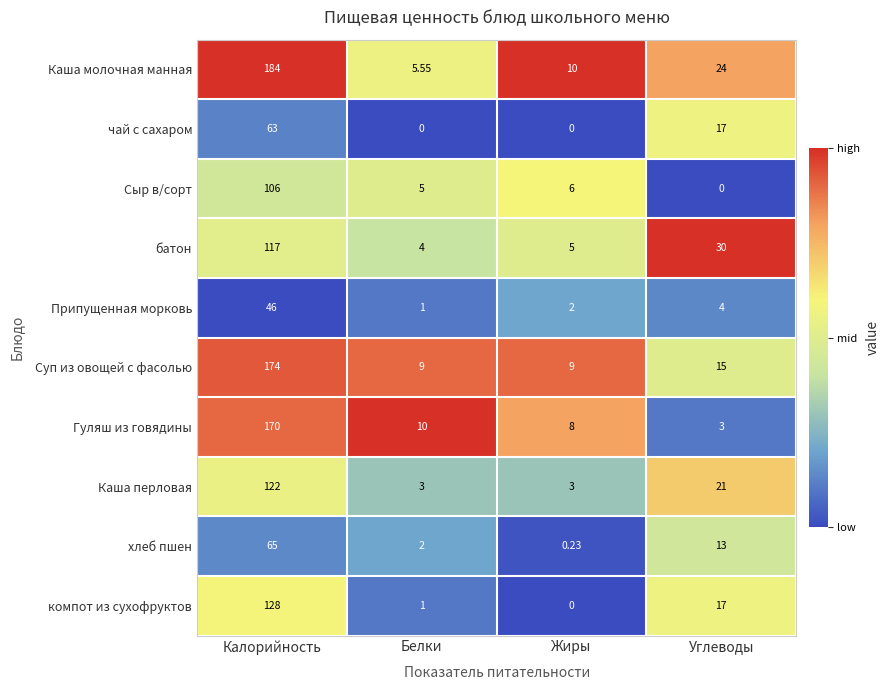

Which category has the highest value in the батон series?

Калорийность